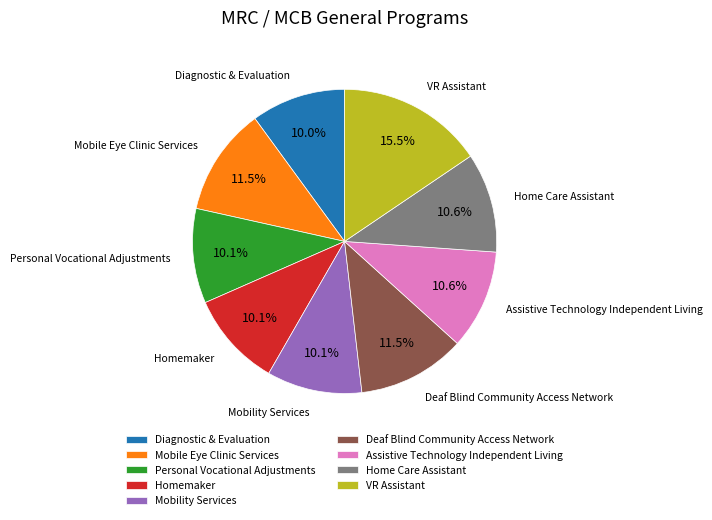

To the nearest percent, what is the combined percentage of Homemaker and VR Assistant?

26%